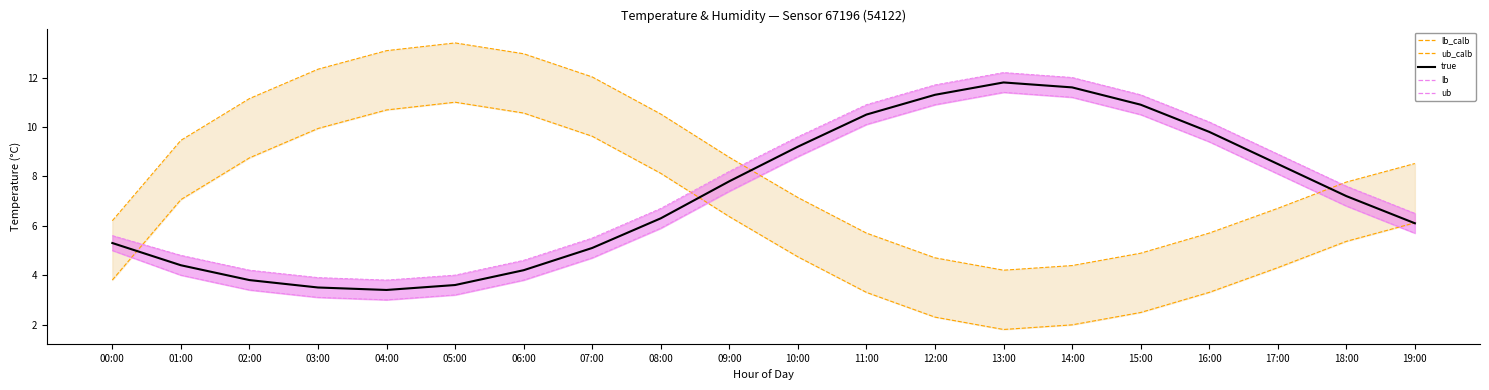

Which category has the highest value in the ub_calb_line series?

05:00